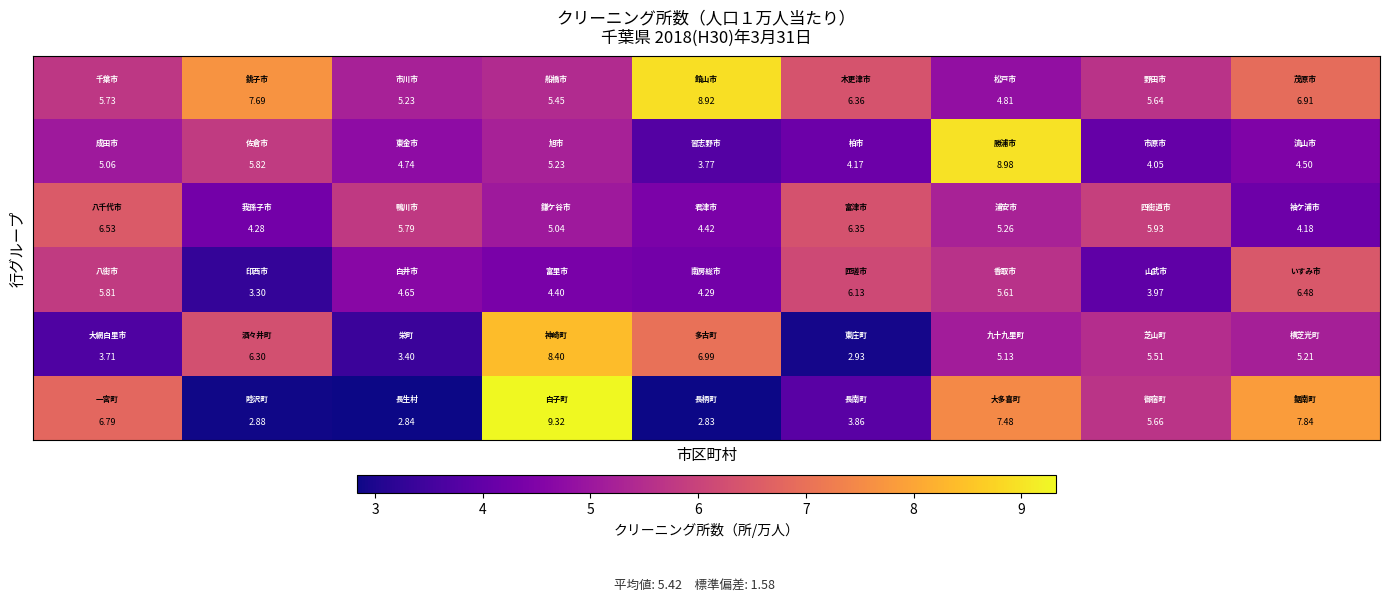

Count the number of categories in the chart.

9